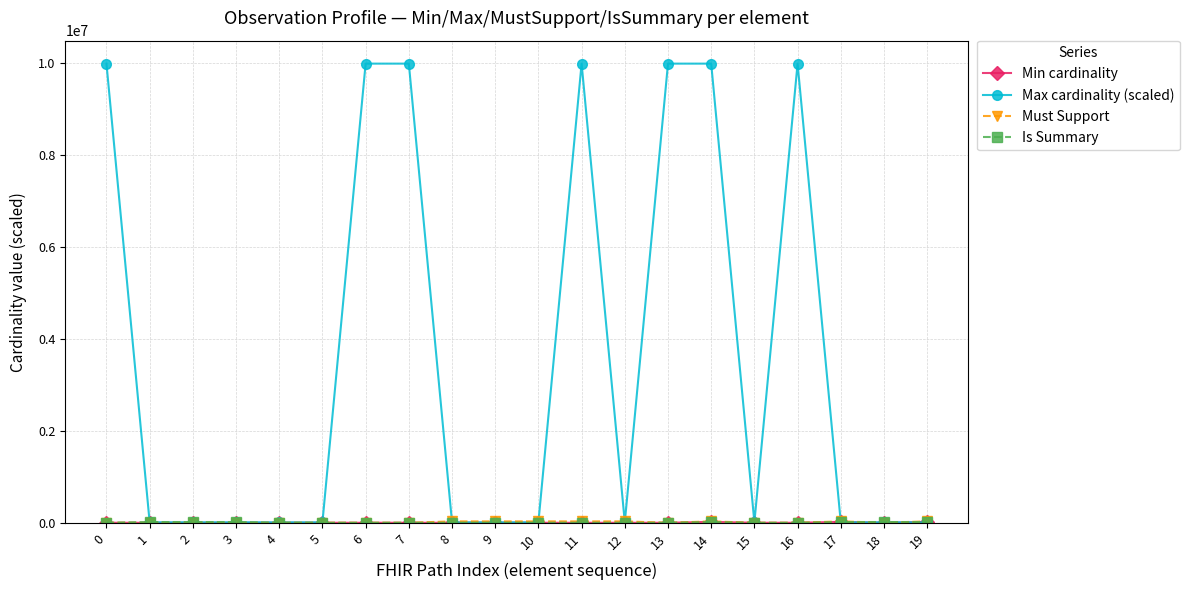

True or false: Max cardinality (scaled) has more than 1 interior local peaks.

True